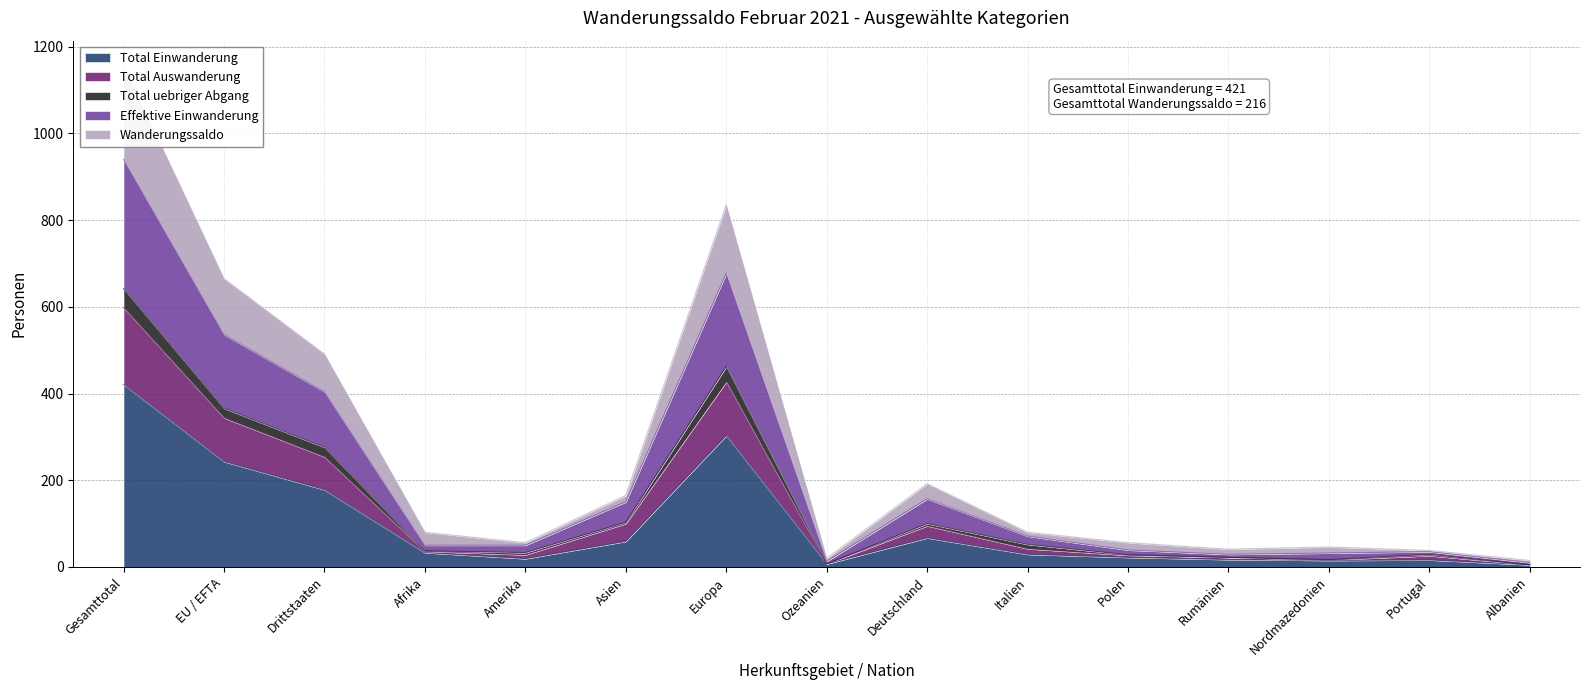

The Total Einwanderung series shows 103 at Asien. True or false?

False